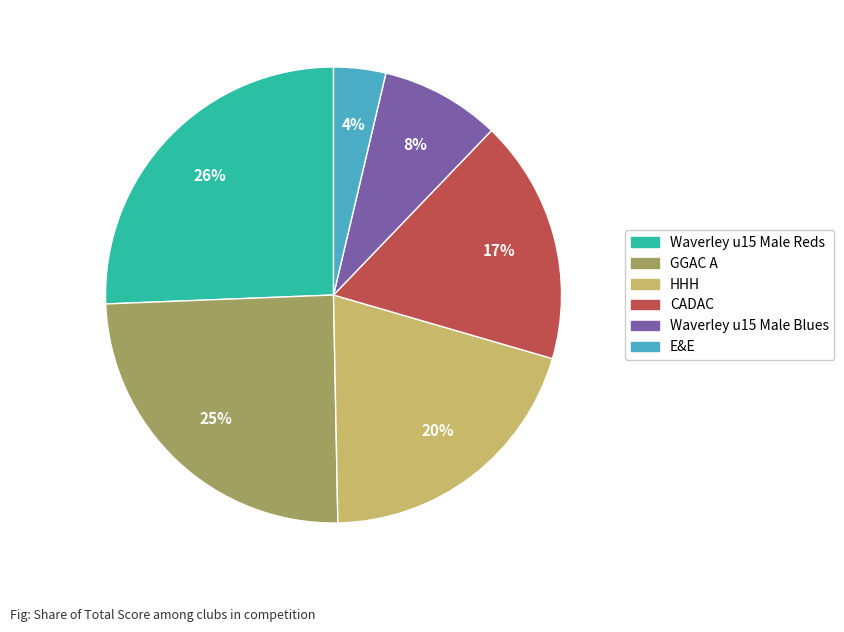

Rank the categories by value from highest to lowest.

Waverley u15 Male Reds, GGAC A, HHH, CADAC, Waverley u15 Male Blues, E&E